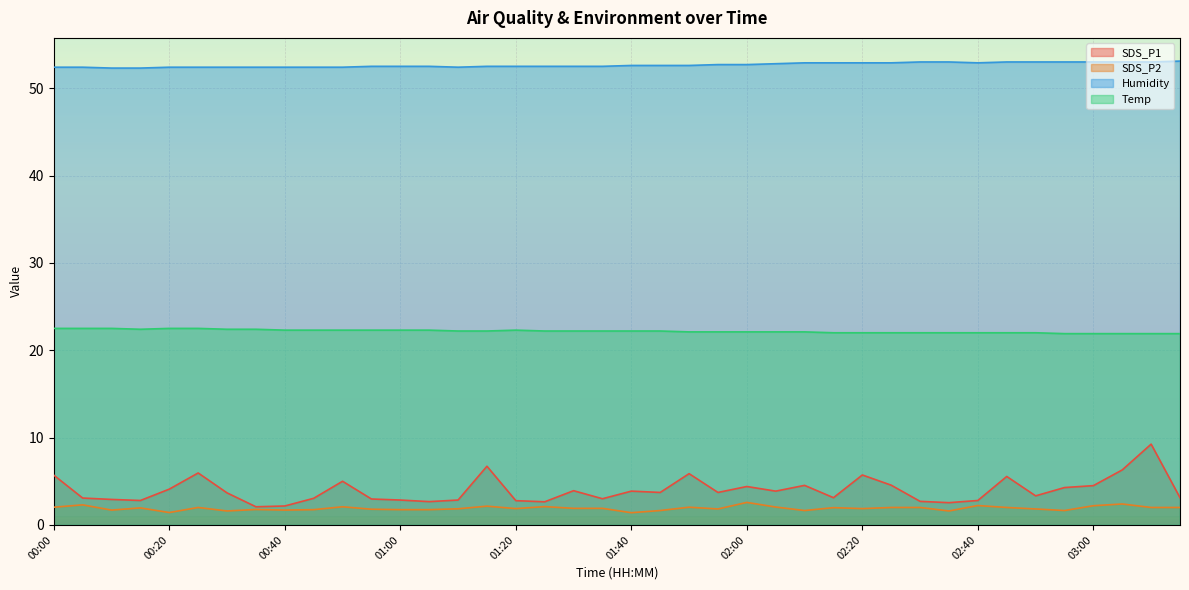

Which series has the widest spread of values?

SDS_P1